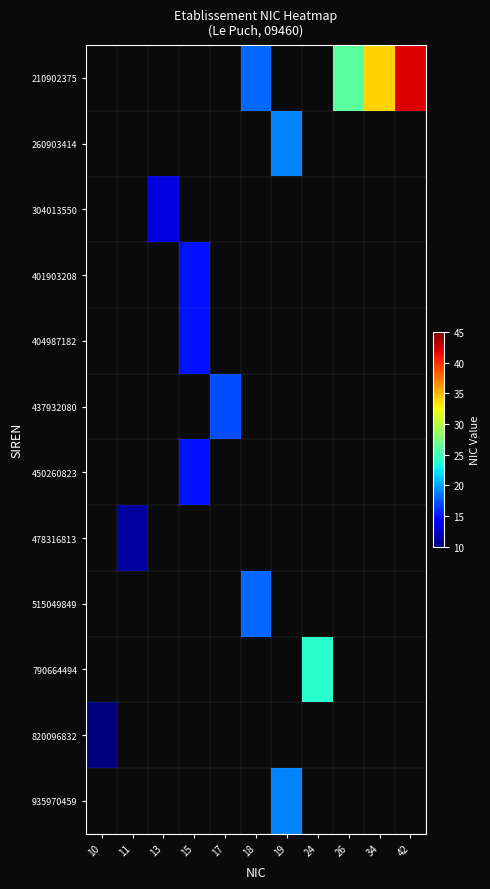

Which has a higher value, 18 or 26?

26